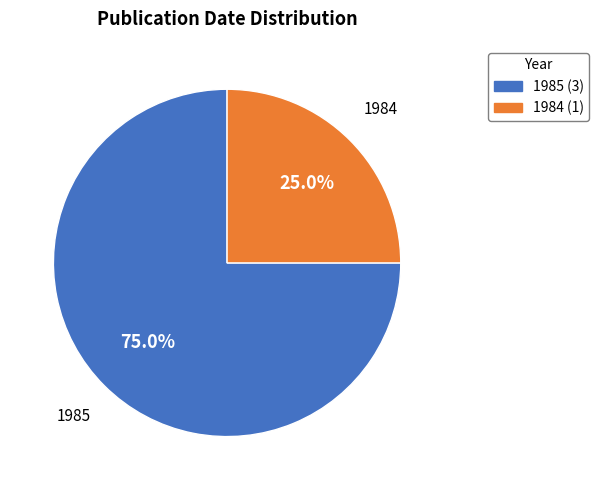

What is the total percentage of 1984 and 1985?

100.0%